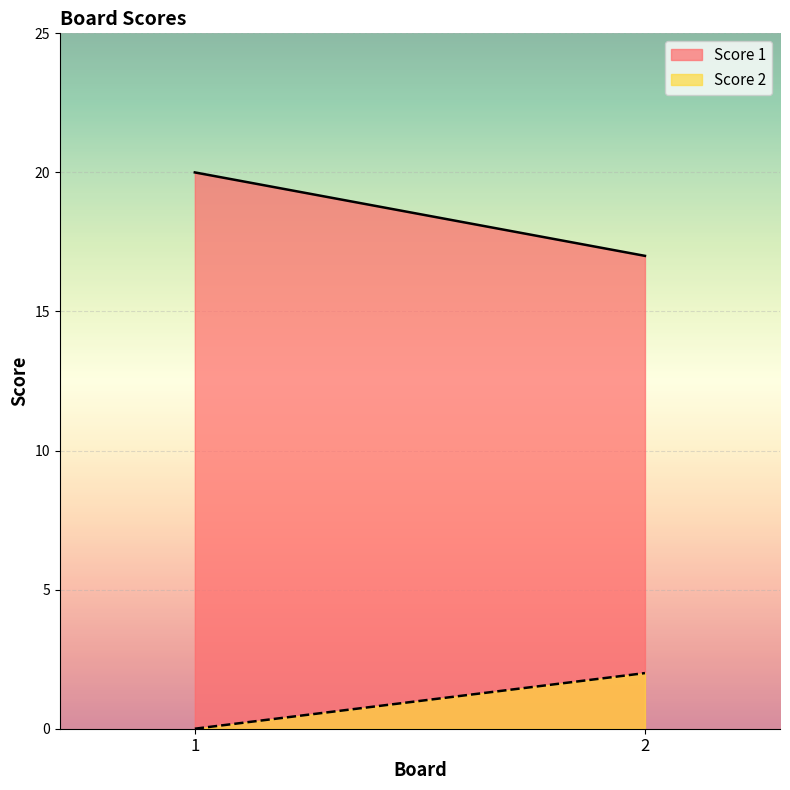

At which label does Score 2 reach its minimum?

1